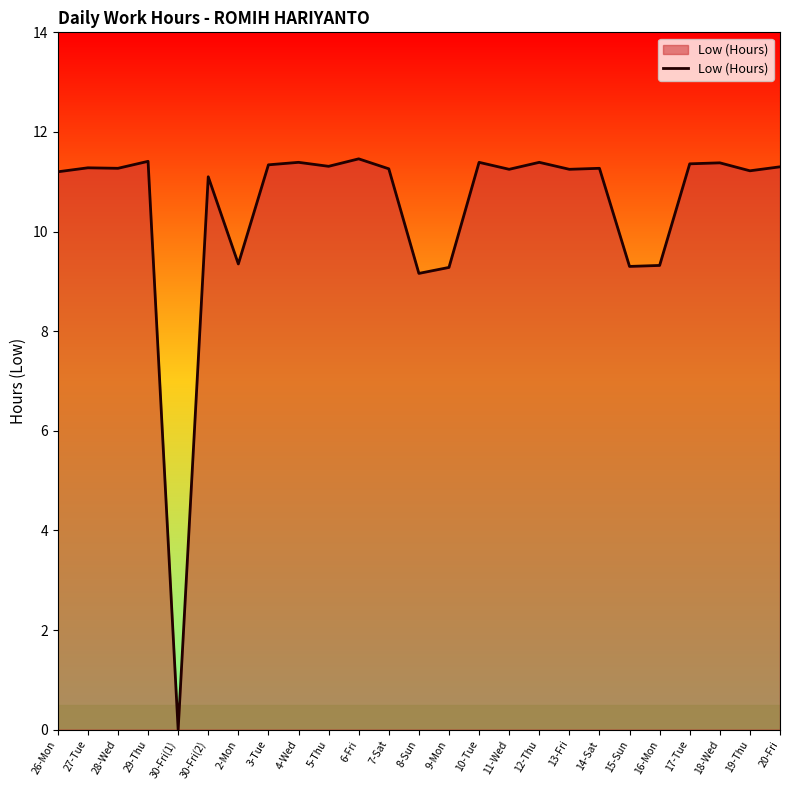

Which label corresponds to the smallest value in the chart?

30-Fri(1)